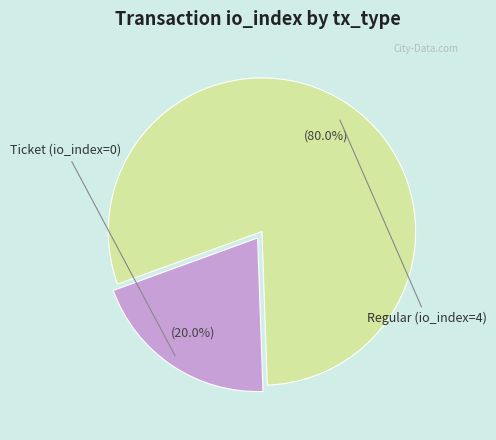

Is there any slice that represents more than half of the pie?

Yes